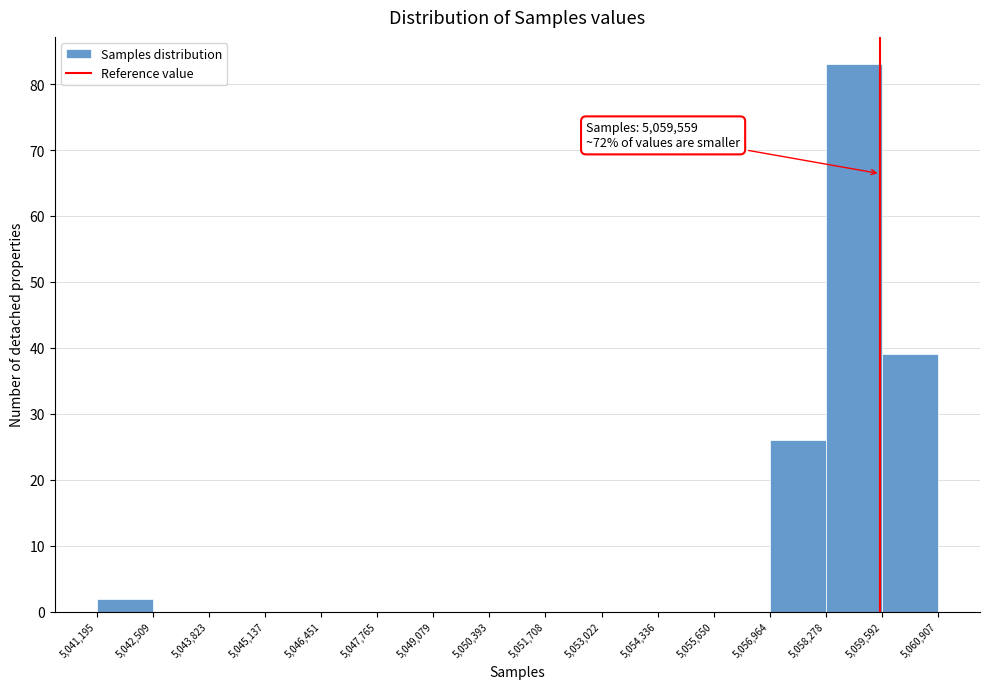

Over which range of the x-axis is the bar tallest?

5,058,278 to 5,059,592